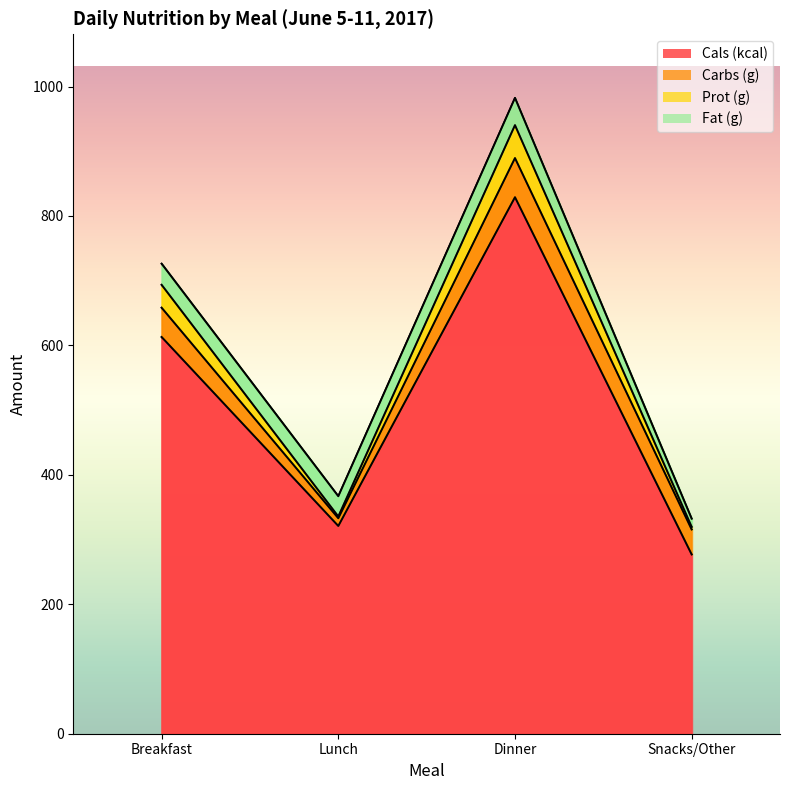

List the labels in order of Prot (g) value, smallest first.

Snacks/Other, Lunch, Breakfast, Dinner